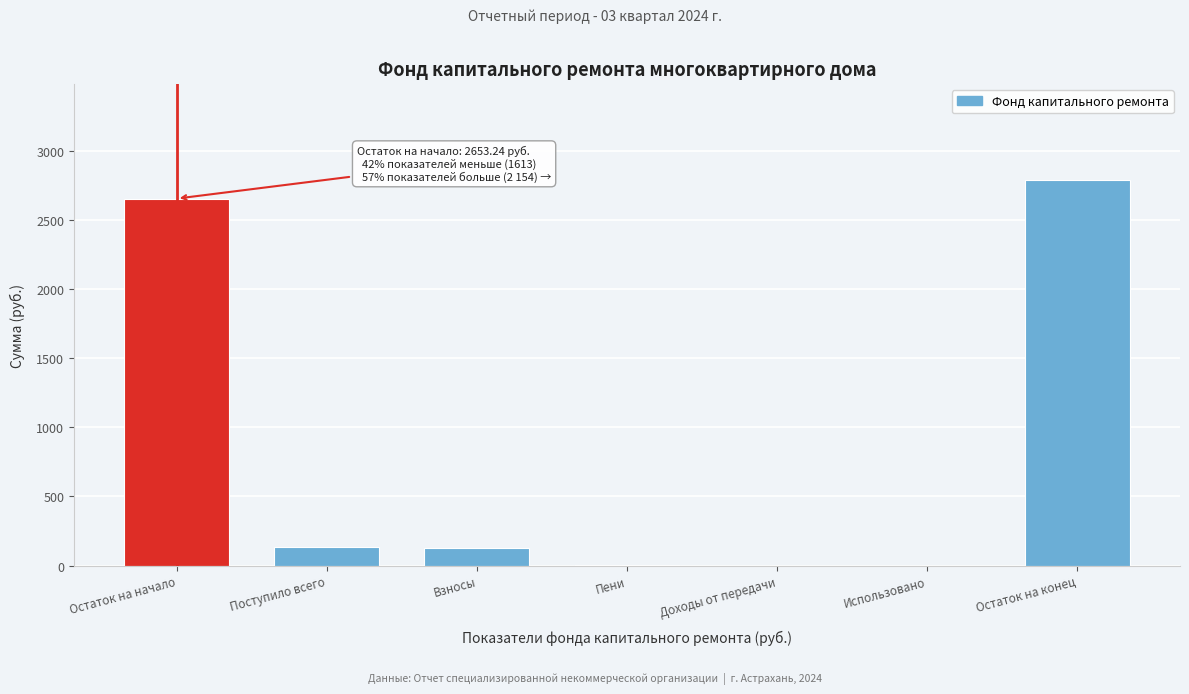

Which has a higher value, Остаток на конец or Использовано?

Остаток на конец